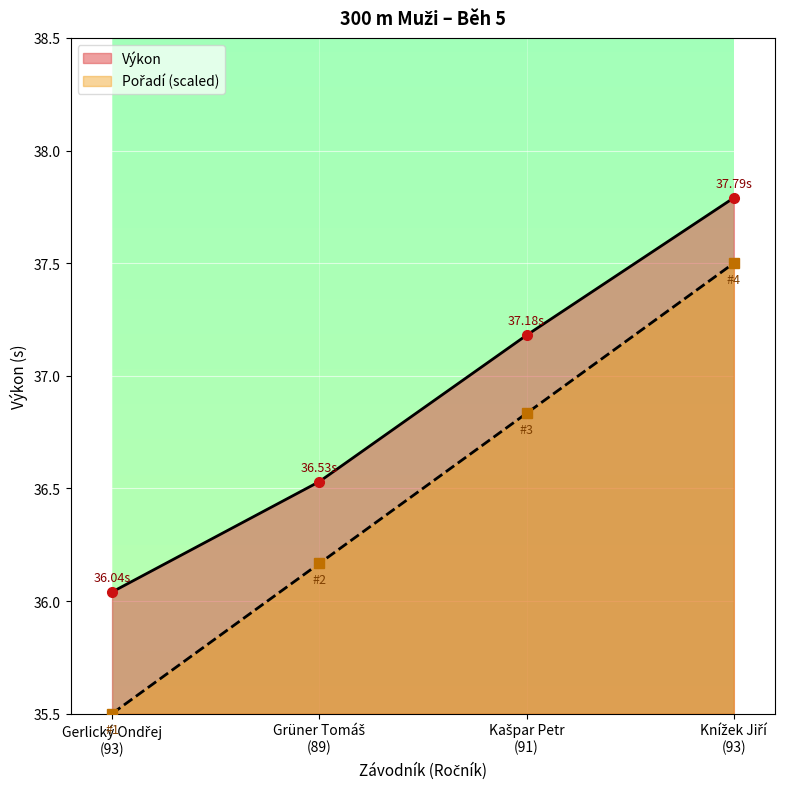

True or false: Pořadí has a value of 18.8 at Gerlický Ondřej
(93).

False